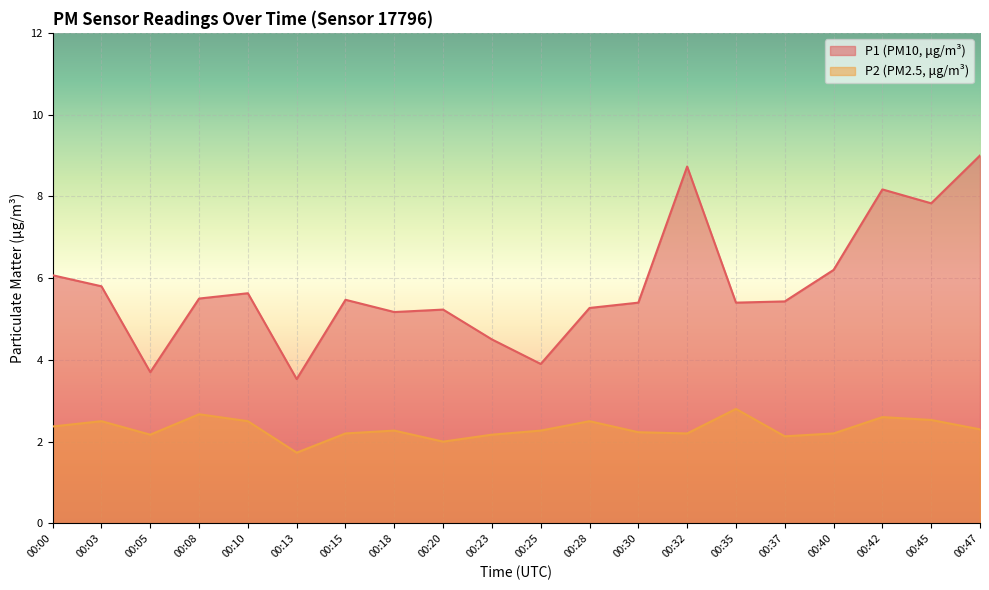

What is the value of the P2 point at the 18th from the left?

2.6